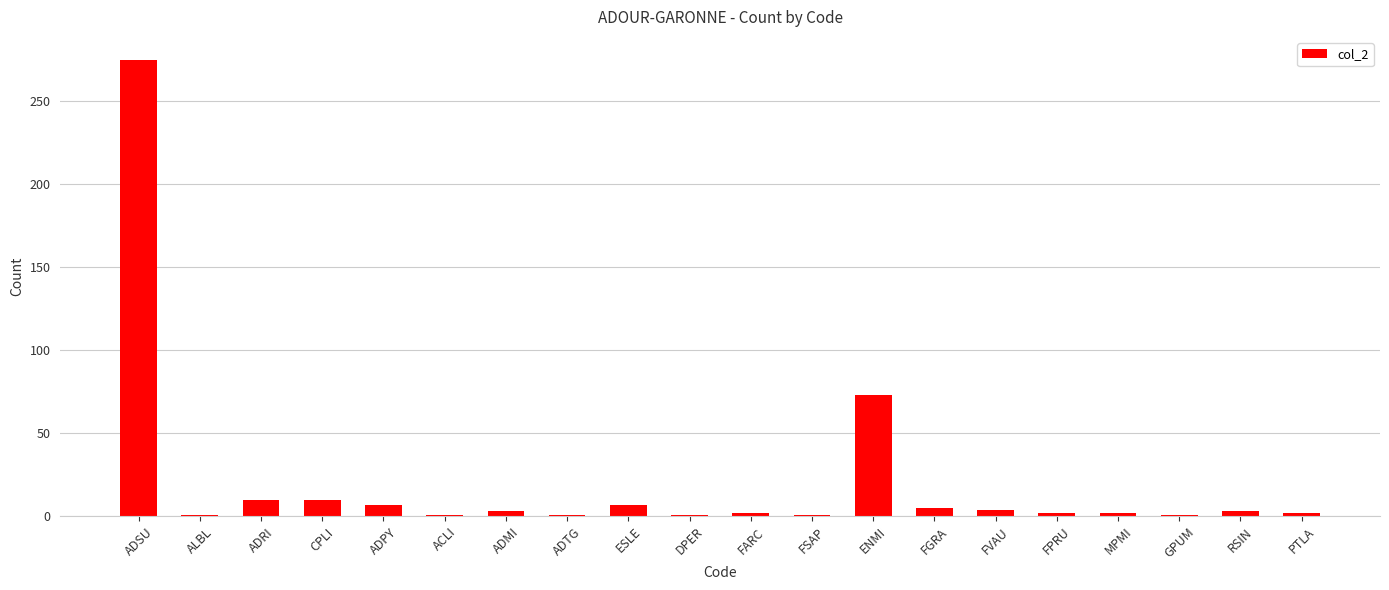

What is the minimum value shown in the chart?

1